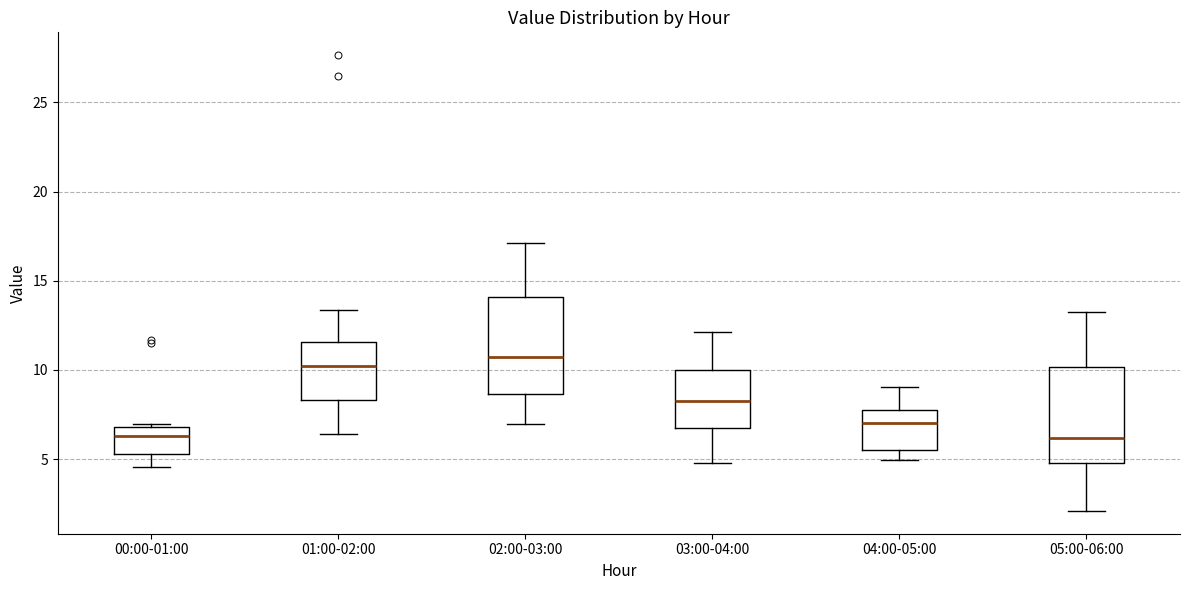

Reading left to right, read every box against the y-axis: the position of its median line, the range the box covers, and the ends of its whiskers. The values are not printed on the chart, so give them approximately, as read against the axis.

00:00-01:00: median 6.5, box 5.5 to 7.0, whiskers 4.5 to 7.0 (just above the box's upper edge)
01:00-02:00: median 10.0, box 8.5 to 11.5, whiskers 6.5 to 13.5
02:00-03:00: median 10.5, box 8.5 to 14.0, whiskers 7.0 to 17.0
03:00-04:00: median 8.5, box 6.5 to 10.0, whiskers 5.0 to 12.0
04:00-05:00: median 7.0, box 5.5 to 7.5, whiskers 5.0 to 9.0
05:00-06:00: median 6.0, box 5.0 to 10.0, whiskers 2.0 to 13.5